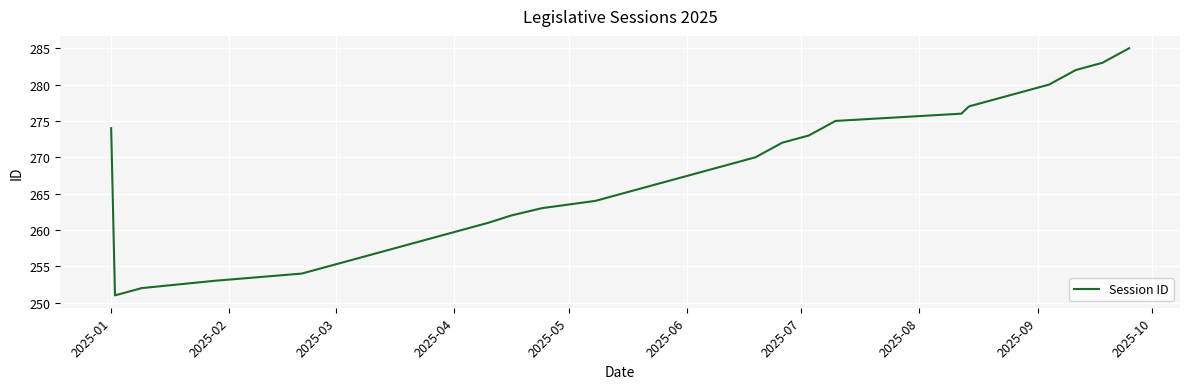

What is the difference between the maximum and minimum values?

34